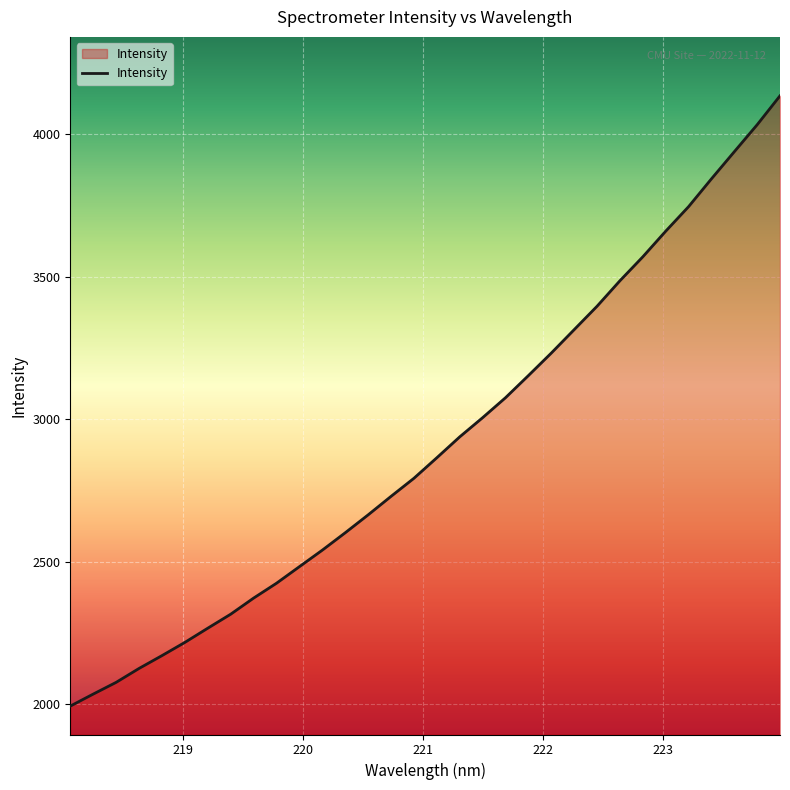

What is the difference between the maximum and minimum values?

2140.7